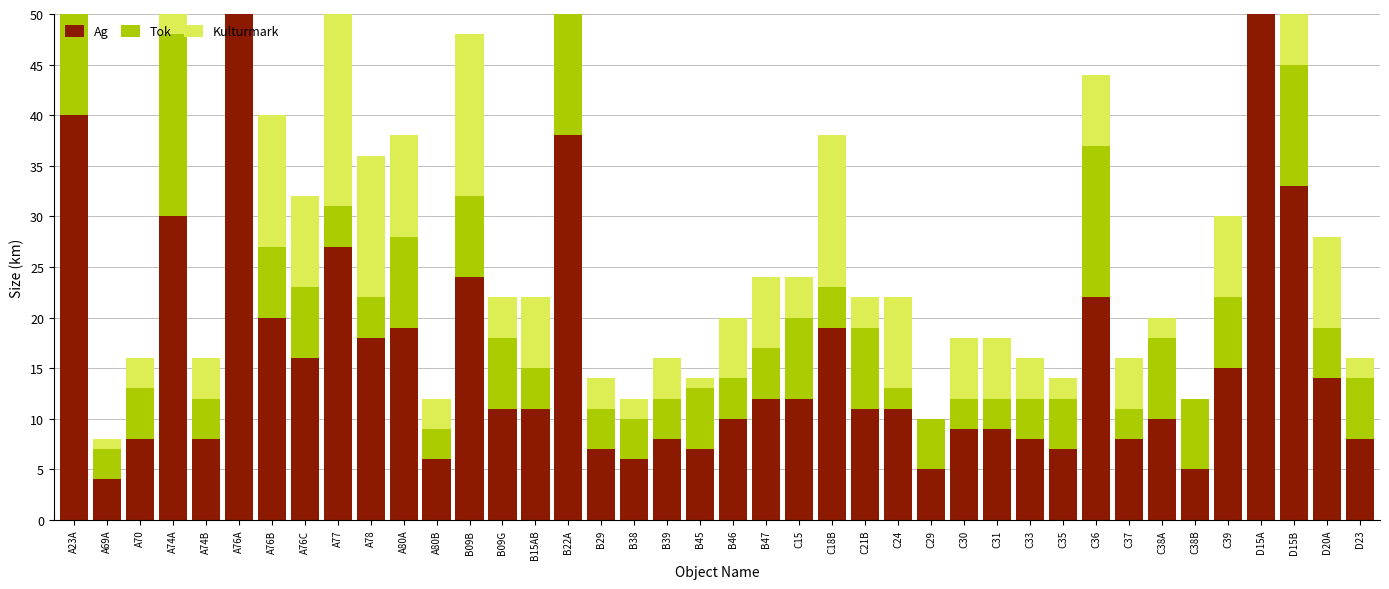

What is the value of the Tok bar at the 20th from the left?

6